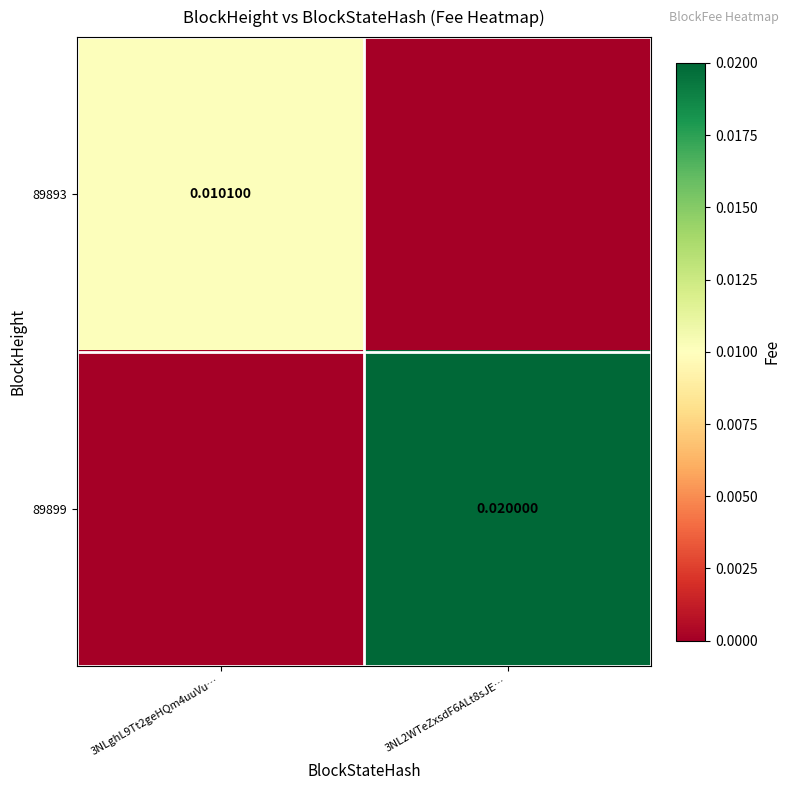

Where is 89899 nearest to the value 0?

3NLghL9Tt2geHQm4uuVu…